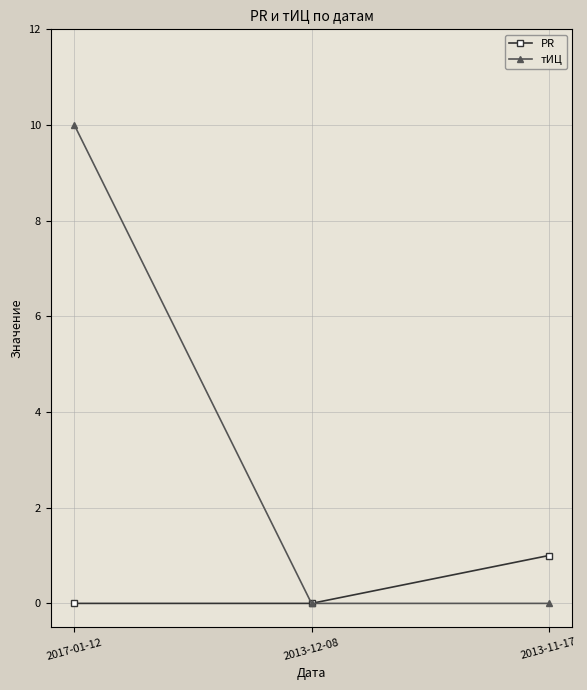

Rank the series by their maximum value, from highest to lowest.

тИЦ, PR